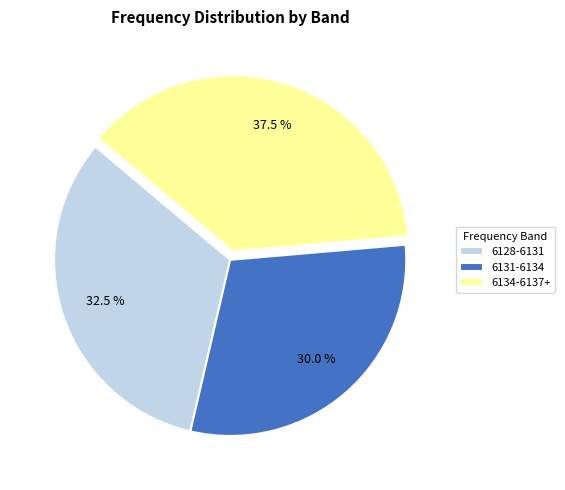

Between 6128-6131 and 6134-6137+, which is larger?

6134-6137+